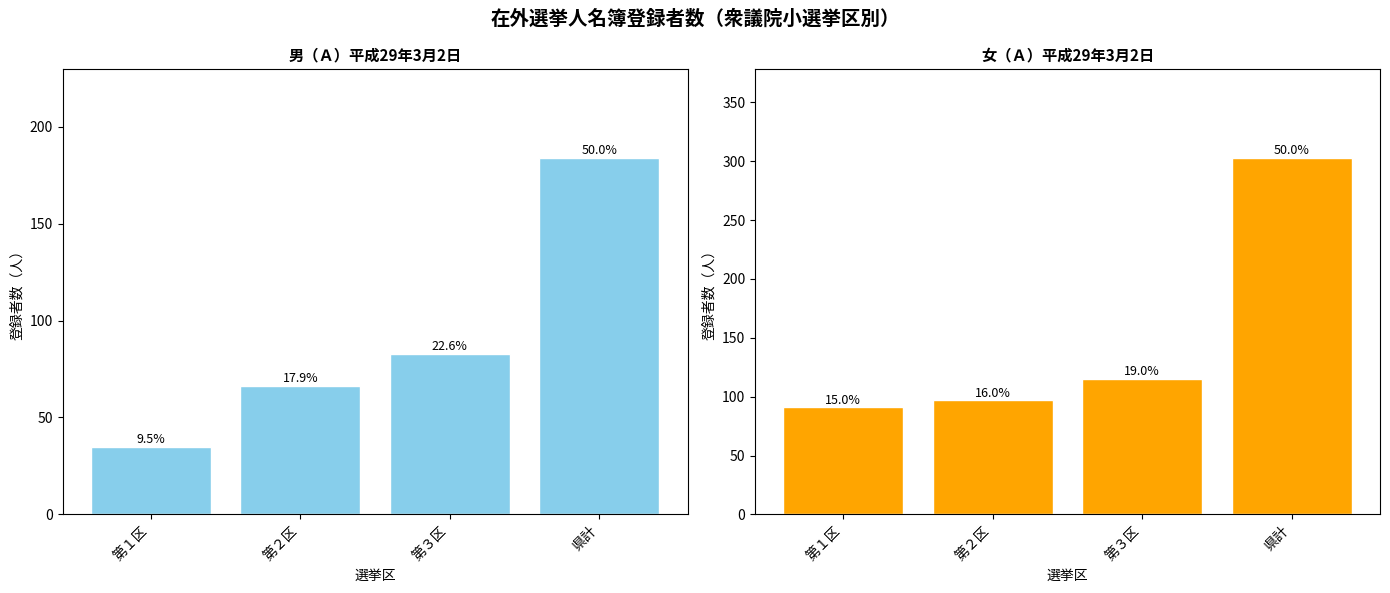

The value of 男（Ａ） at 第２区 is 98. True or false?

False